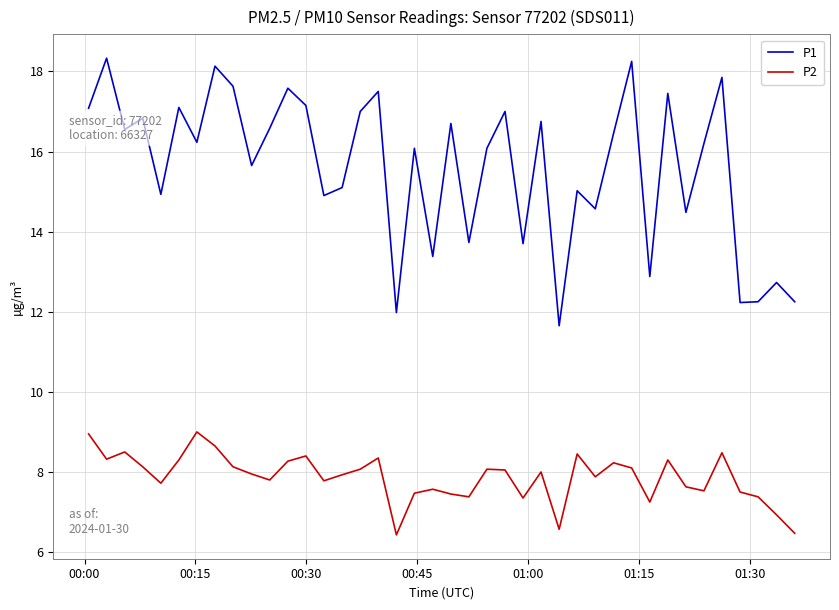

Which series has the largest total across all categories?

P1